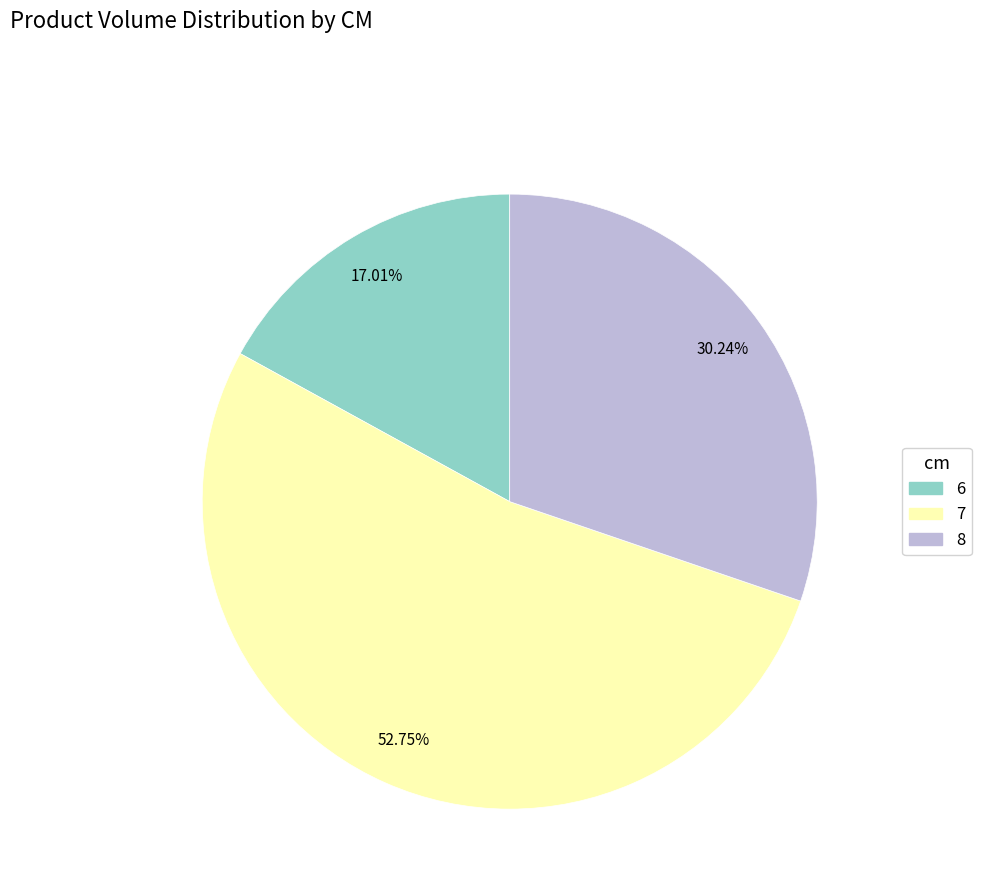

Rank the categories by value from lowest to highest.

6, 8, 7